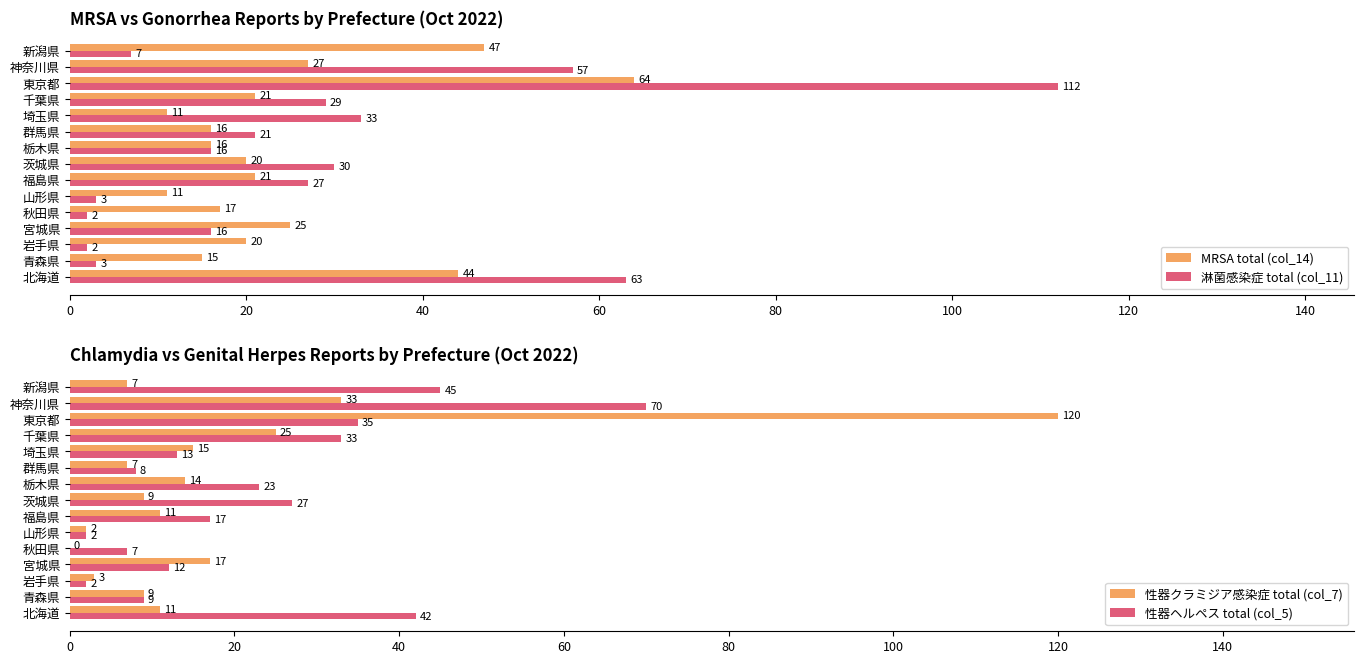

Count the number of data series in this chart.

4